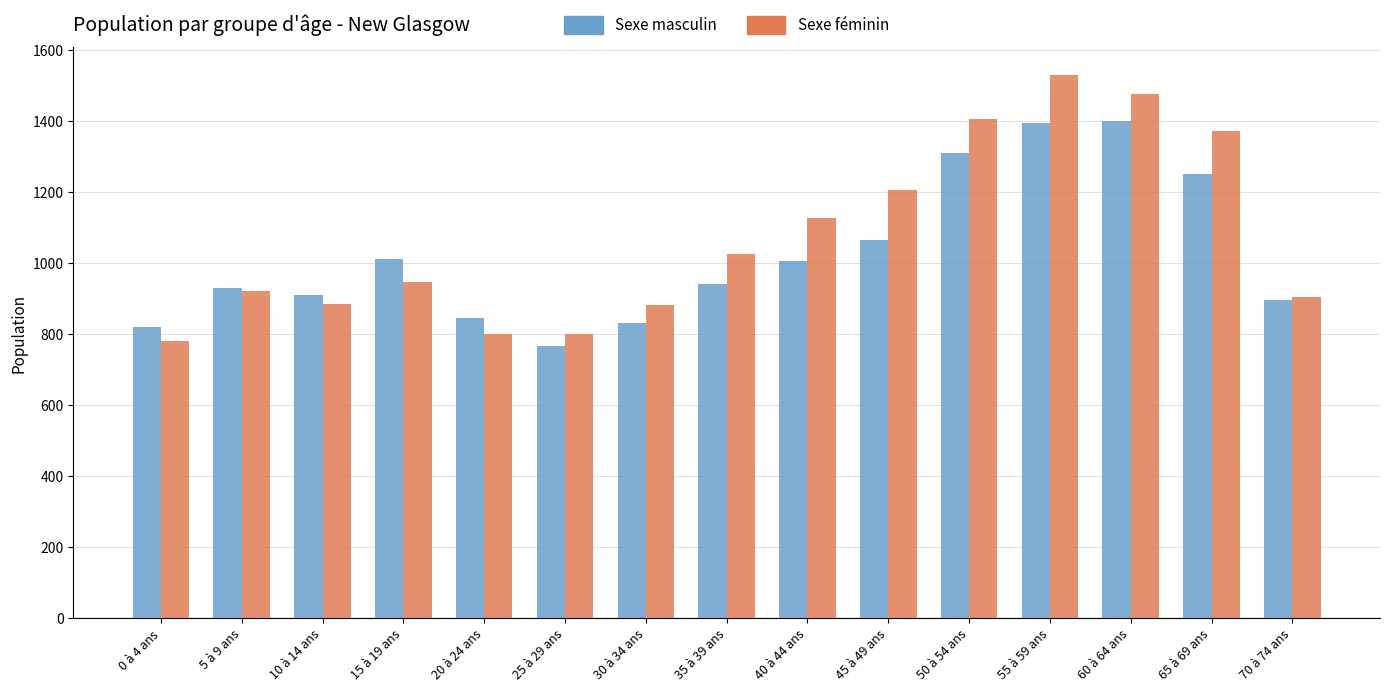

How many categories are shown in the chart?

15